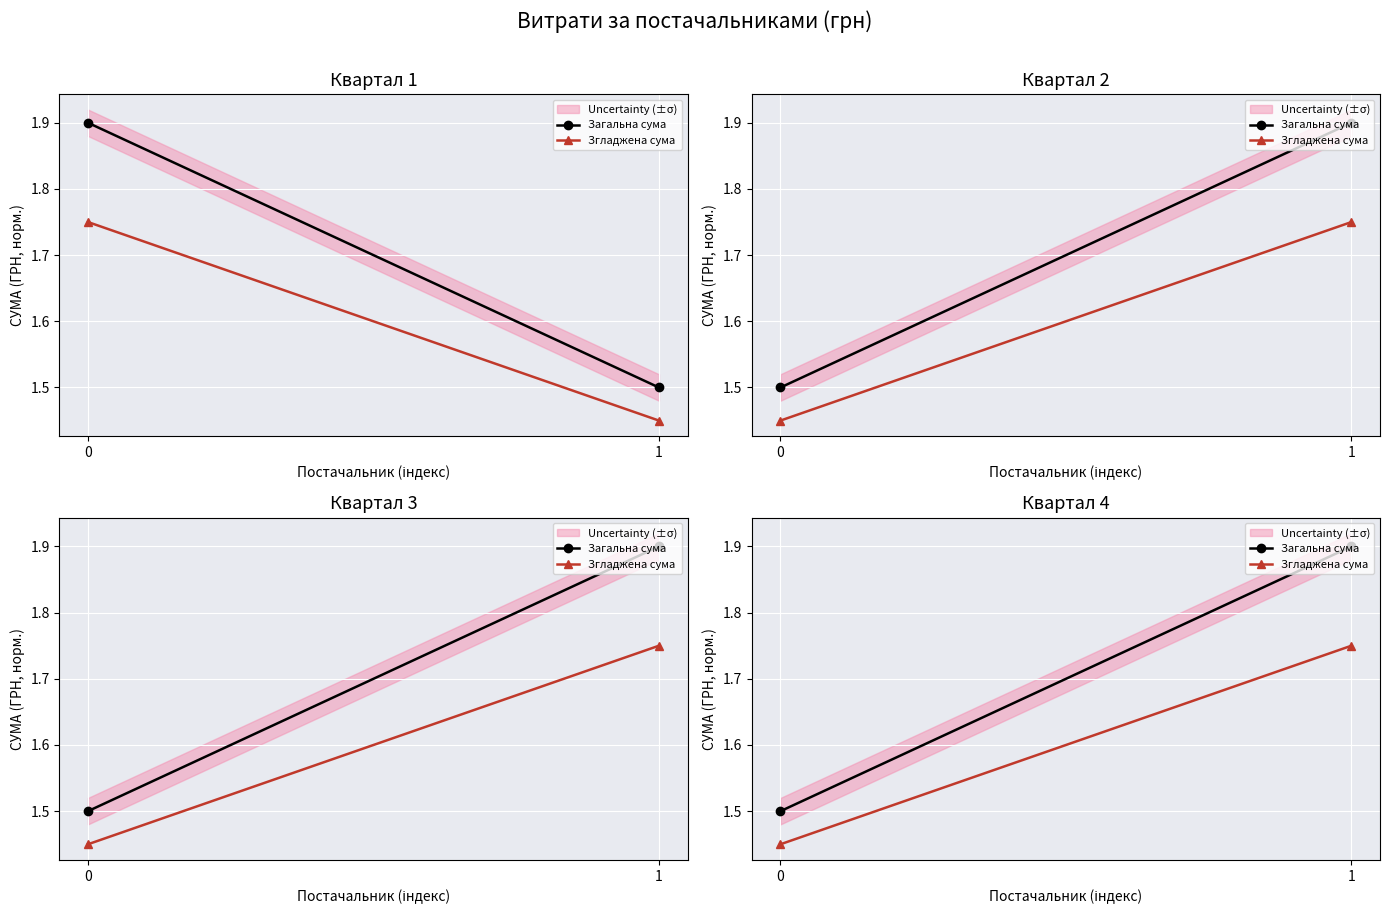

The value of Згладжена сума at 0 is 0.6. True or false?

False